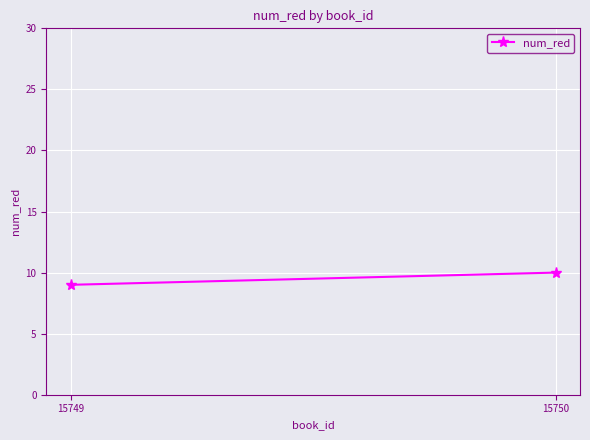

Which category has the highest value across all series?

15750